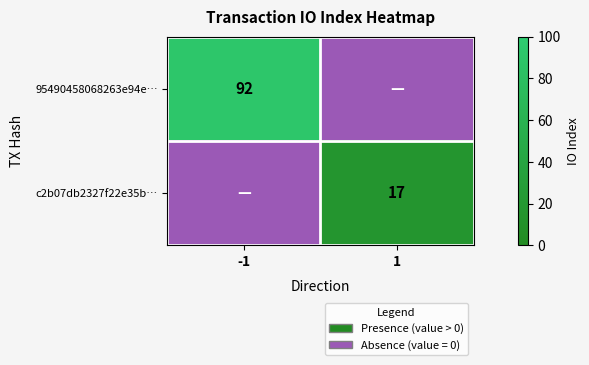

How many categories are shown in the chart?

2